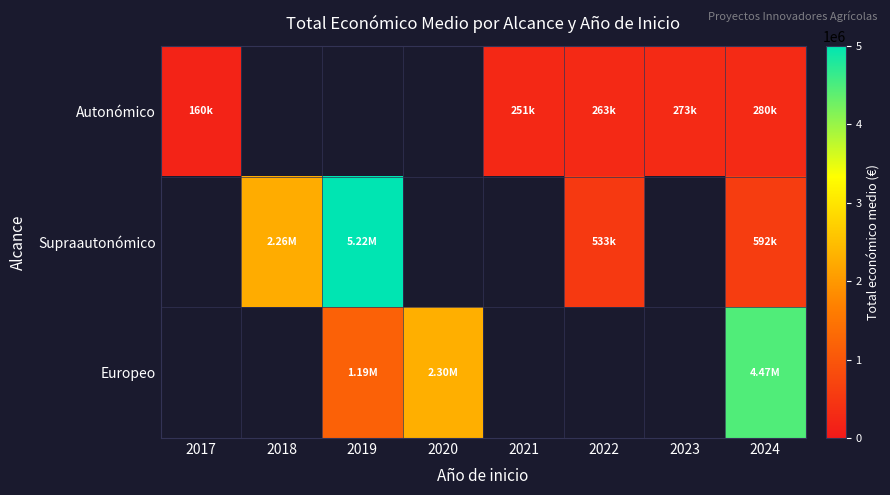

Is the value of Autonómico at 2021 greater than the value of Europeo at 2020?

No